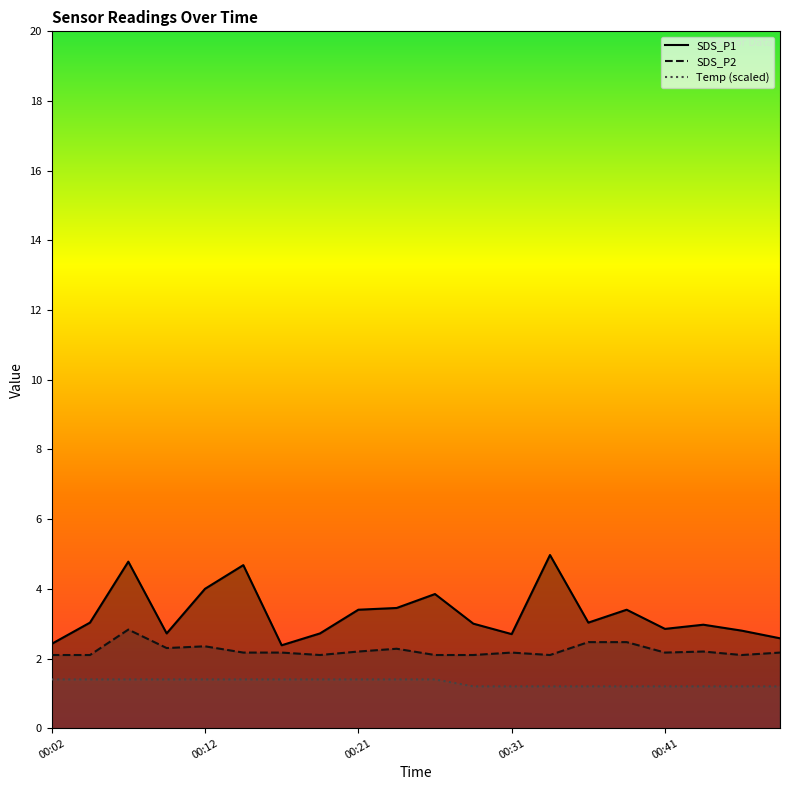

Rank the categories by SDS_P2 value from highest to lowest.

00:07, 00:36, 00:38, 00:12, 00:09, 00:24, 00:21, 00:43, 00:14, 00:16, 00:31, 00:41, 00:48, 00:02, 00:04, 00:19, 00:26, 00:29, 00:33, 00:46